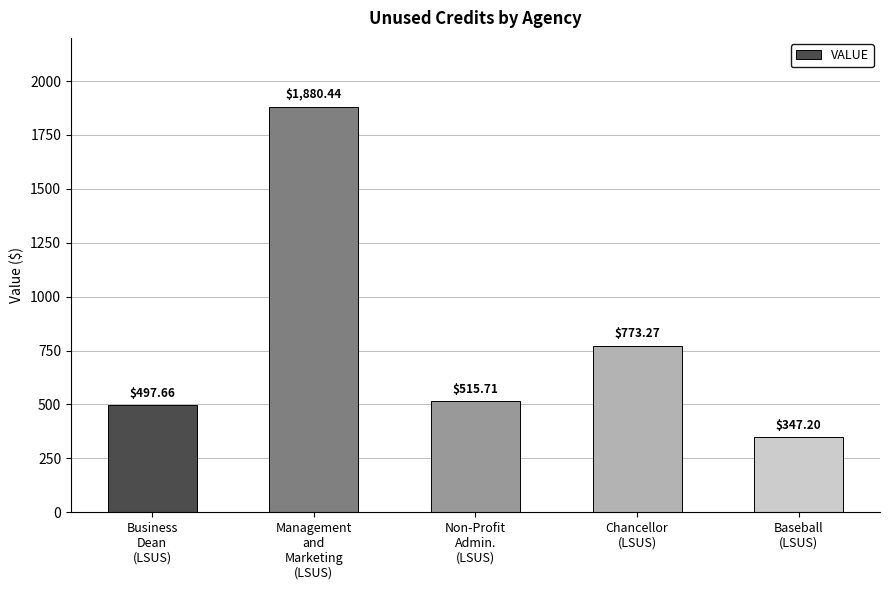

How many bars are there in total?

5